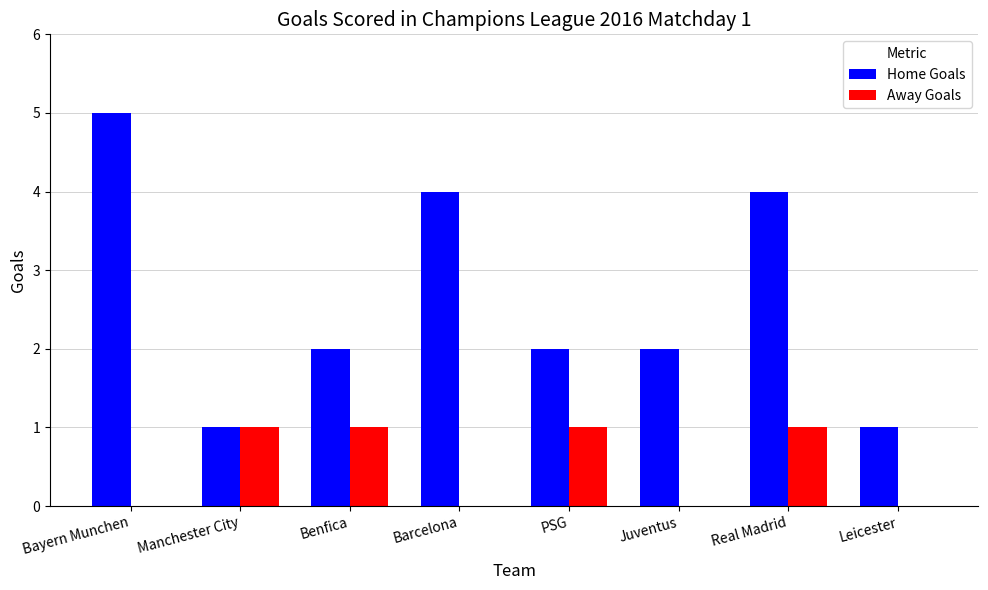

Is it true that Home Goals equals 3 at Bayern Munchen?

False